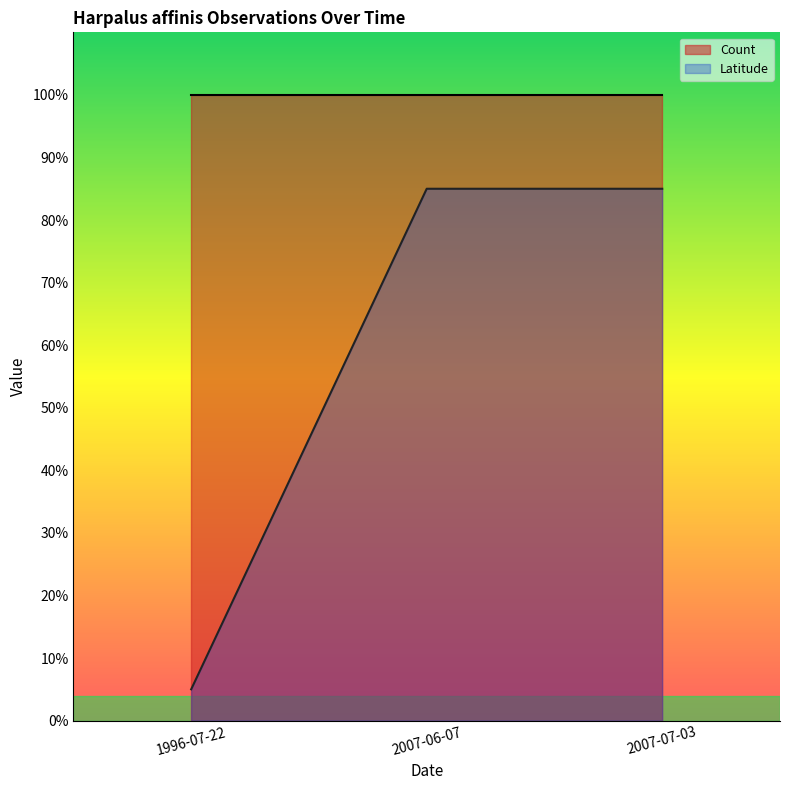

What position from the left is 2007-06-07?

2